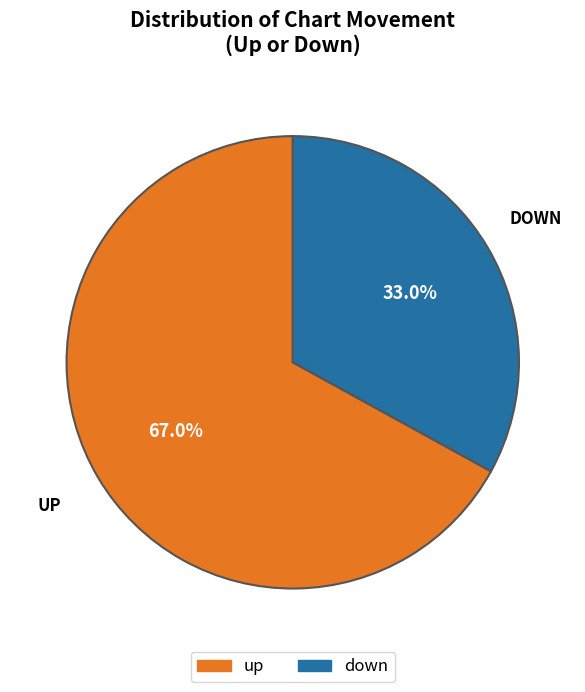

Which slice is the smallest?

down